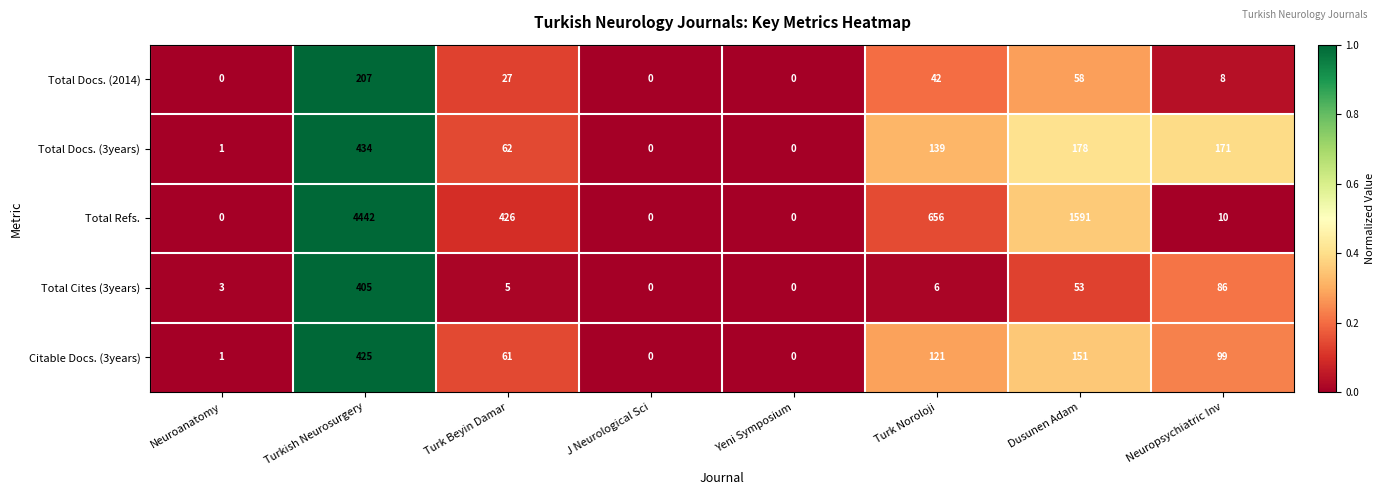

Rank the series by their maximum value, from lowest to highest.

Total Docs. (2014), Total Cites (3years), Citable Docs. (3years), Total Docs. (3years), Total Refs.